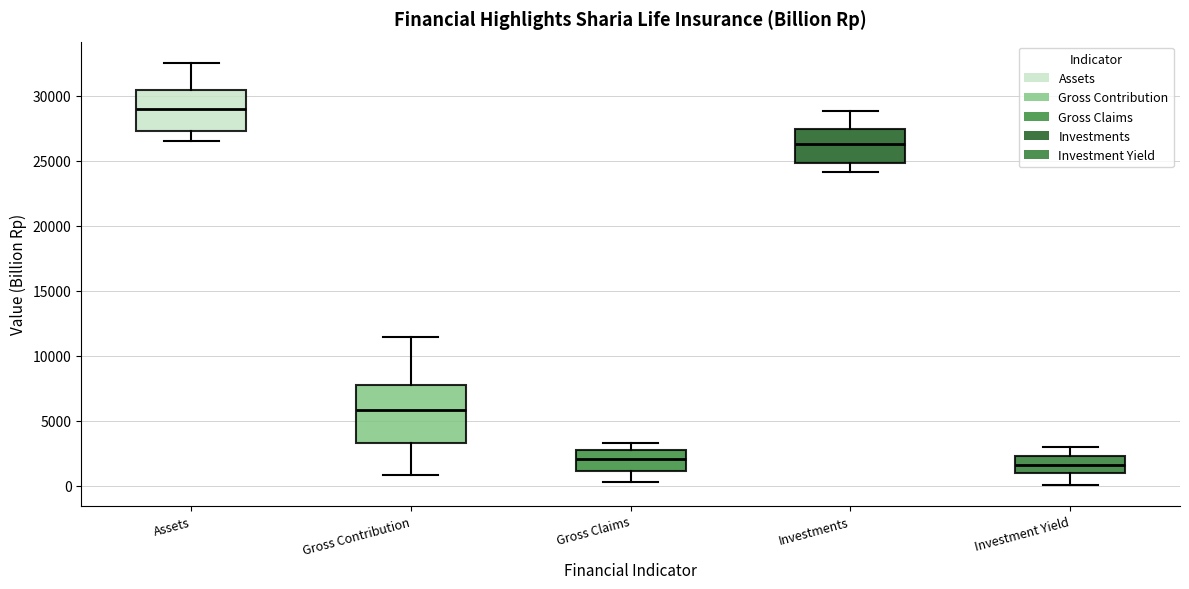

Reading left to right, transcribe this box plot: for each box, give where its median line is, the range the box spans, and where its two whiskers end, as read against the y-axis. The values are not printed on the chart, so give them approximately, as read against the axis.

Assets: median 29000, box 27000 to 30500, whiskers 26500 to 32500
Gross Contribution: median 6000, box 3500 to 7500, whiskers 1000 to 11500
Gross Claims: median 2000, box 1000 to 2500, whiskers 500 to 3500
Investments: median 26500, box 25000 to 27500, whiskers 24000 to 29000
Investment Yield: median 1500, box 1000 to 2500, whiskers 0 to 3000